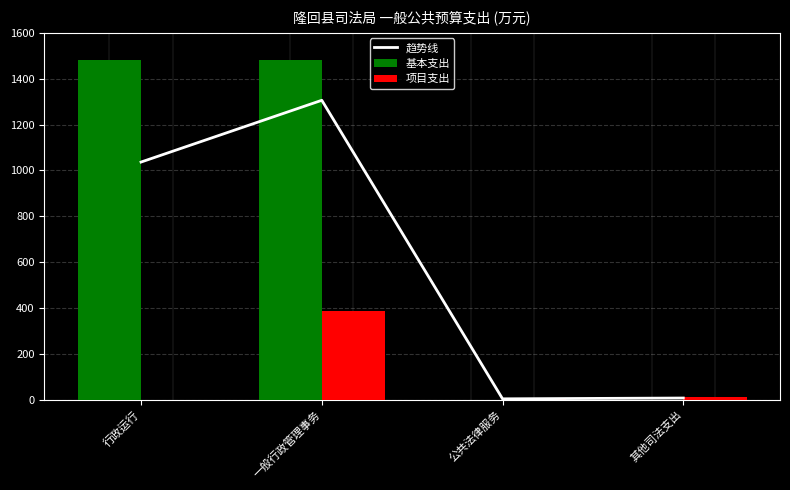

Is the value of 项目支出 at 行政运行 greater than the value of 趋势线 at 公共法律服务?

No